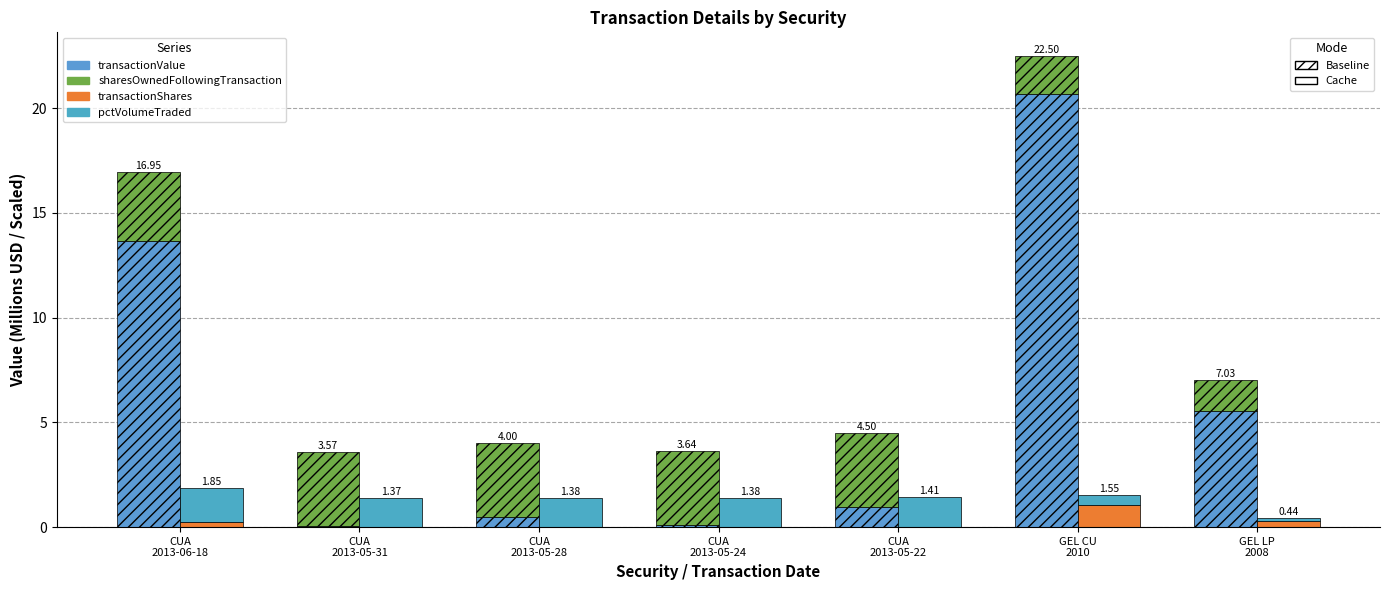

Which series has the largest total across all categories?

transactionValue